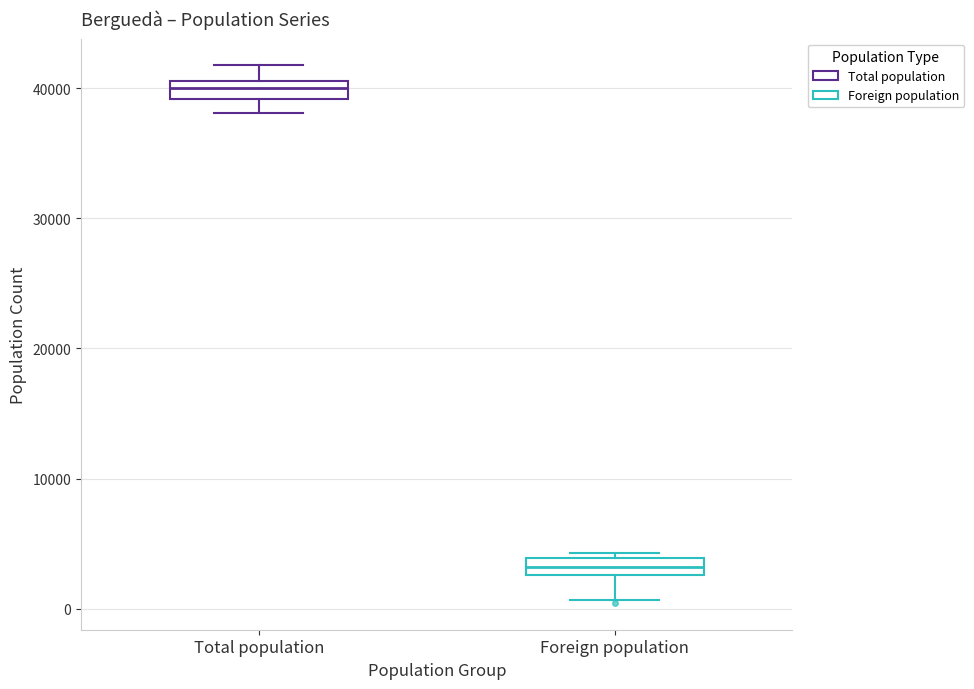

Where is the lower edge of the box for Foreign population on the y-axis? The values are not printed on the chart, so give them approximately, as read against the axis.

3000